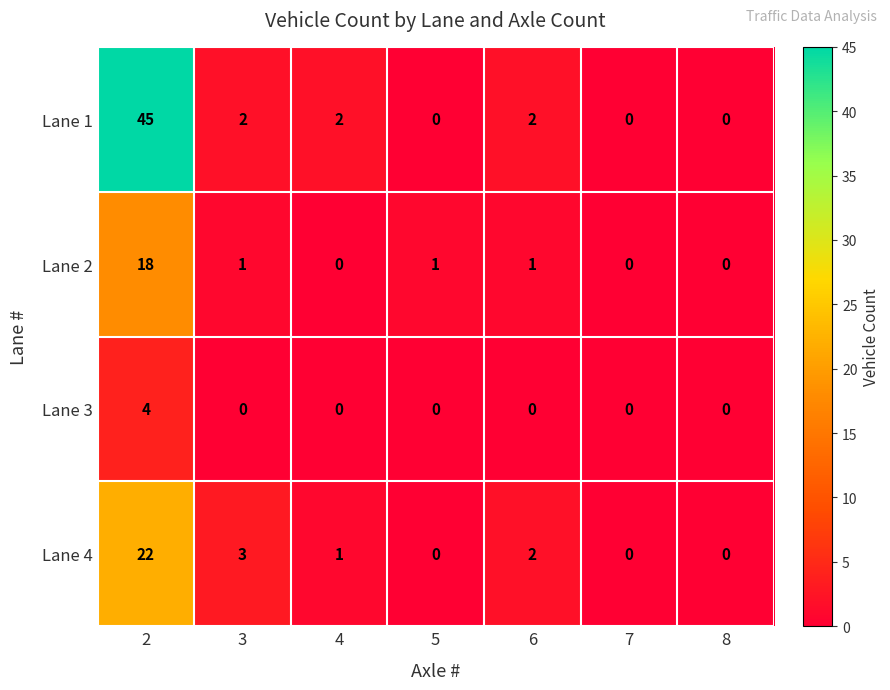

What is the difference between the highest and lowest values at 2?

41